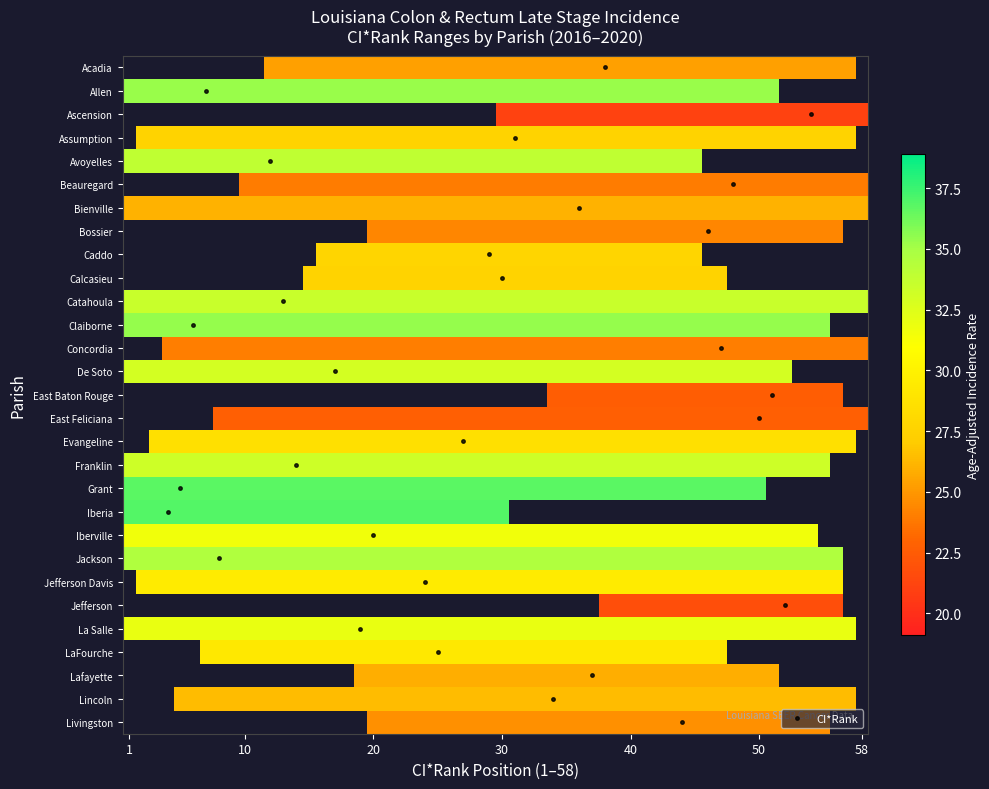

Reading left to right, what are all the values shown in this chart?

ci_rank: ci_rank=38.0	lower_ci_rank=7.0	upper_ci_rank=54.0	rate=31.0	percent_late_stage=12.0	5=48.0	6=36.0	7=46.0	8=29.0	9=30.0	10=13.0	11=6.0	12=47.0	13=17.0	14=51.0	15=50.0	16=27.0	17=14.0	18=5.0	19=4.0	20=20.0	21=8.0	22=24.0	23=52.0	24=19.0	25=25.0	26=37.0	27=34.0	28=44.0
lower_ci_rank: ci_rank=12.0	lower_ci_rank=1.0	upper_ci_rank=30.0	rate=2.0	percent_late_stage=1.0	5=10.0	6=1.0	7=20.0	8=16.0	9=15.0	10=1.0	11=1.0	12=4.0	13=1.0	14=34.0	15=8.0	16=3.0	17=1.0	18=1.0	19=1.0	20=1.0	21=1.0	22=2.0	23=38.0	24=1.0	25=7.0	26=19.0	27=5.0	28=20.0
upper_ci_rank: ci_rank=57.0	lower_ci_rank=51.0	upper_ci_rank=58.0	rate=57.0	percent_late_stage=45.0	5=58.0	6=58.0	7=56.0	8=45.0	9=47.0	10=58.0	11=55.0	12=58.0	13=52.0	14=56.0	15=58.0	16=57.0	17=55.0	18=50.0	19=30.0	20=54.0	21=56.0	22=56.0	23=56.0	24=57.0	25=47.0	26=51.0	27=57.0	28=55.0
rate: ci_rank=25.3	lower_ci_rank=35.3	upper_ci_rank=21.1	rate=27.6	percent_late_stage=33.9	5=23.9	6=26.0	7=24.3	8=27.7	9=27.6	10=33.5	11=35.4	12=24.0	13=33.0	14=22.6	15=22.7	16=28.6	17=33.3	18=36.8	19=36.9	20=31.6	21=34.6	22=29.4	23=21.8	24=32.0	25=29.2	26=25.9	27=26.4	28=24.7
percent_late_stage: ci_rank=55.7	lower_ci_rank=59.1	upper_ci_rank=56.1	rate=62.5	percent_late_stage=61.3	5=53.8	6=55.6	7=56.6	8=59.3	9=58.9	10=55.0	11=57.8	12=44.3	13=67.0	14=57.5	15=53.6	16=54.3	17=52.5	18=61.8	19=71.2	20=68.8	21=70.0	22=64.4	23=53.3	24=55.8	25=65.9	26=62.5	27=69.3	28=58.2